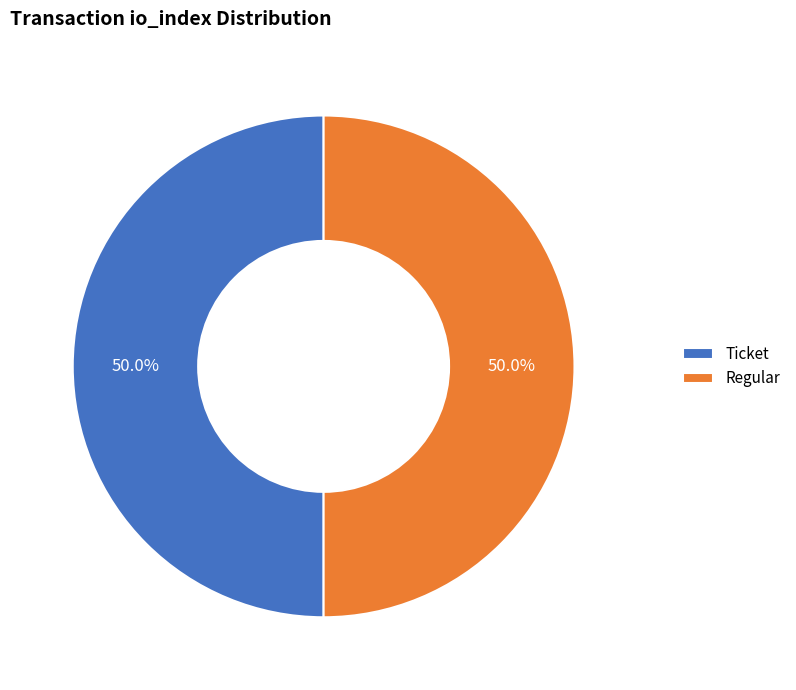

Approximately how many times larger is the value at Ticket compared to Regular?

1.0